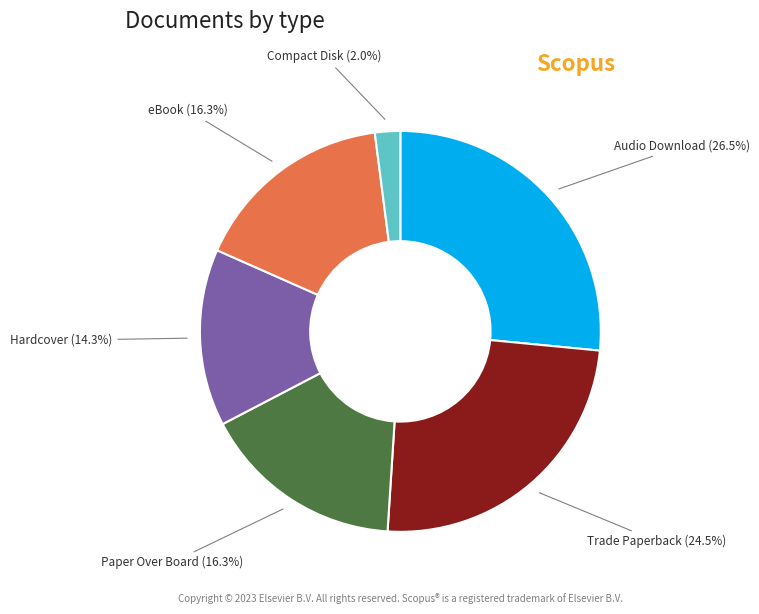

Is the sum of Audio Download and Hardcover greater than half?

No